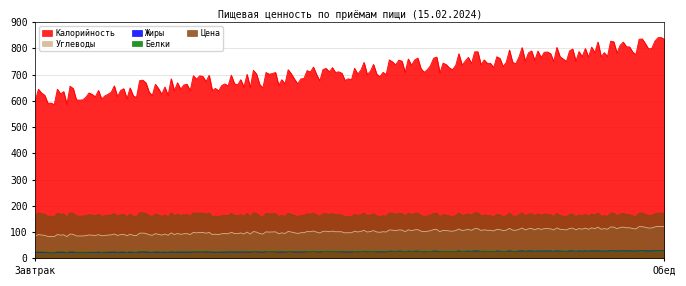

What is the highest value of the Цена series?

174.1